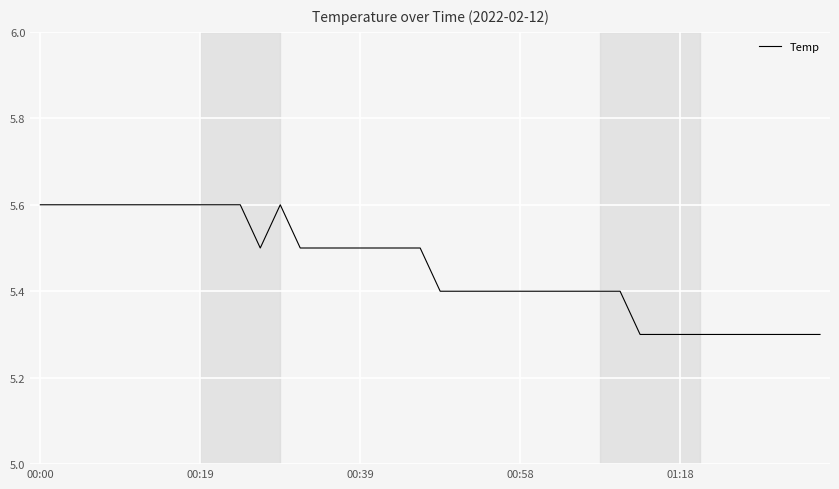

What is the difference between the maximum and minimum values?

0.3